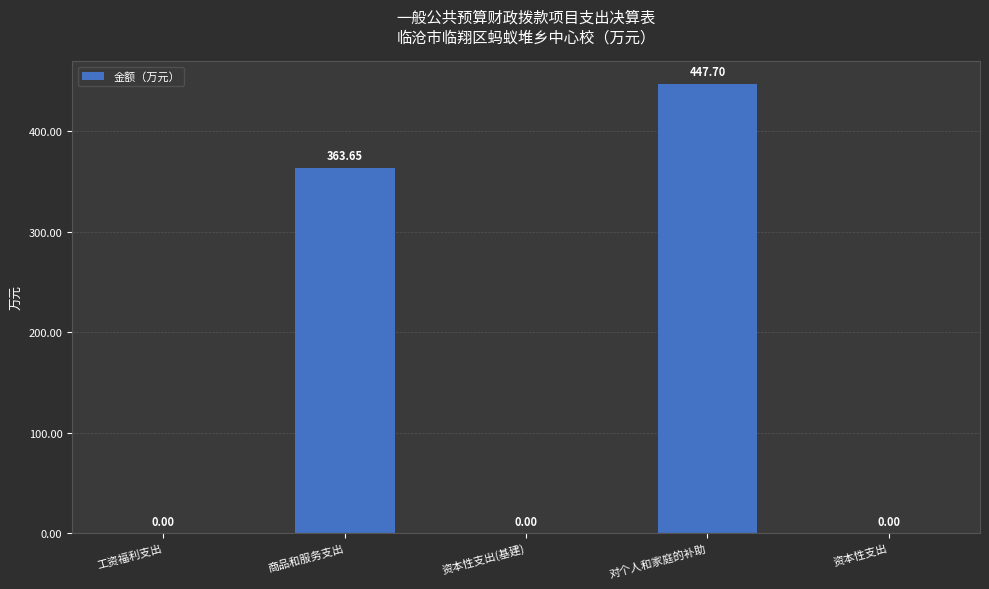

Which has a higher value, 商品和服务支出 or 工资福利支出?

商品和服务支出